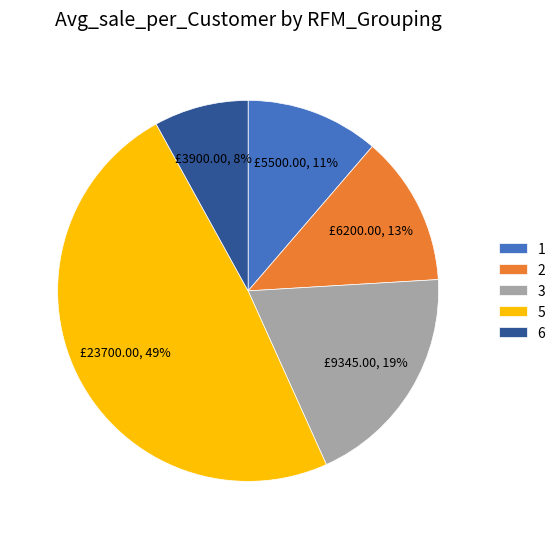

Approximately how many times larger is the value at 6 compared to 3?

0.4